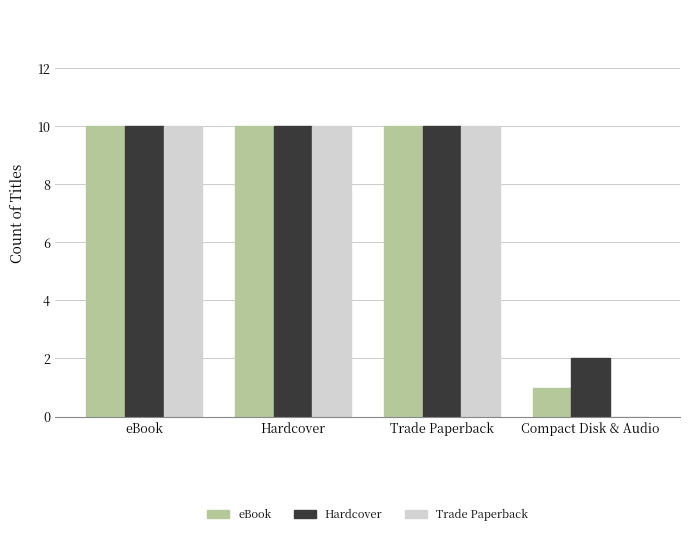

Are the bars grouped side by side (vs. stacked)?

Yes